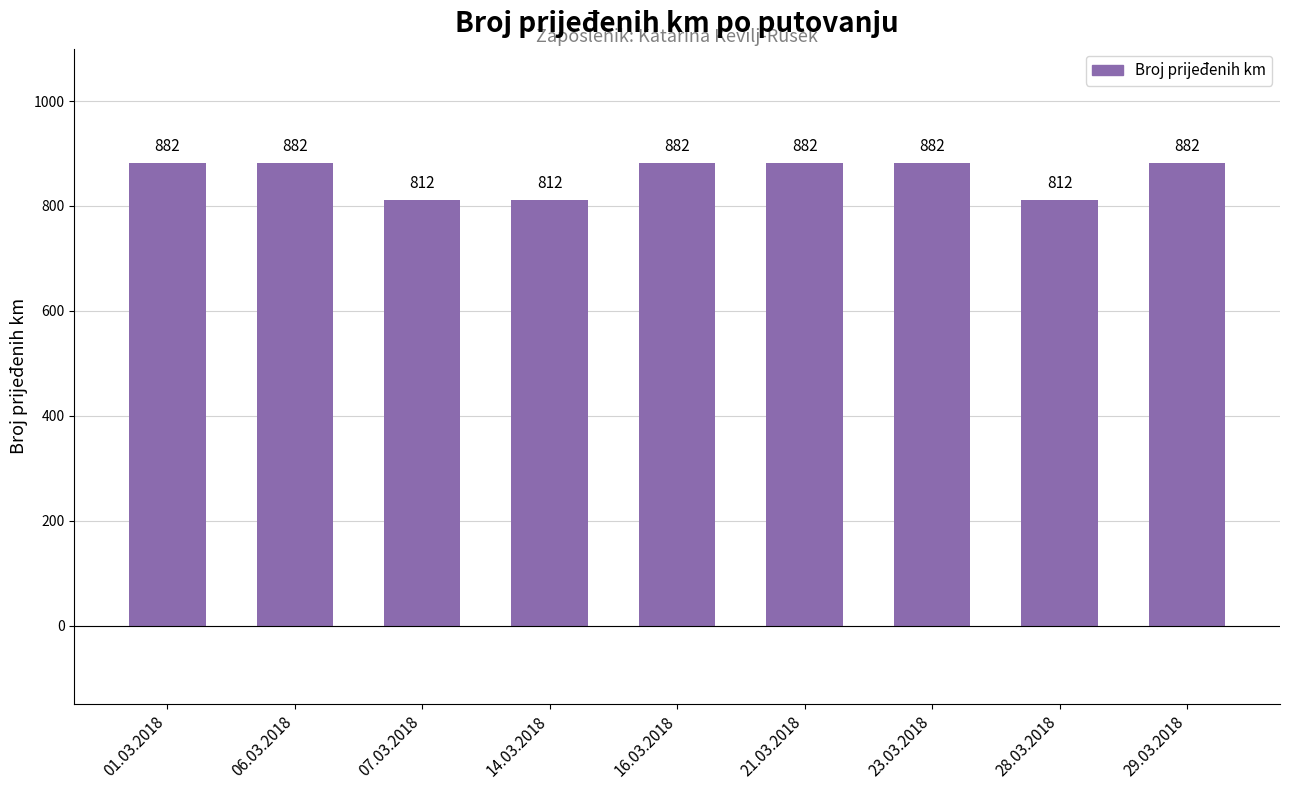

Count the values in the range 812 to 882.

9